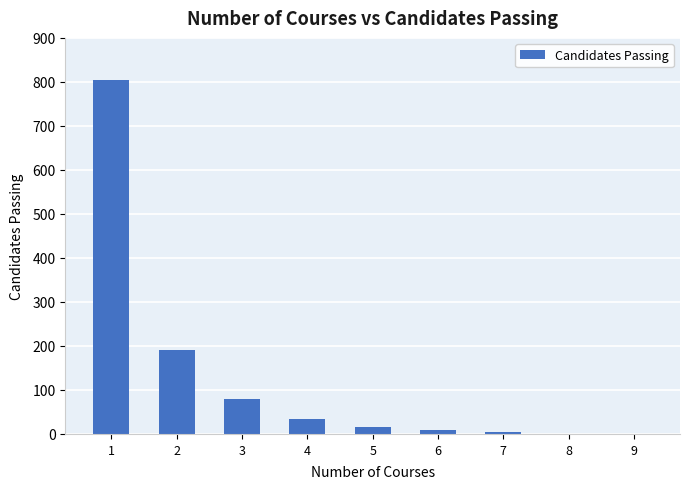

Reading right to left, transcribe all the data shown in this chart.

0	0	5	10	15	35	80	190	805